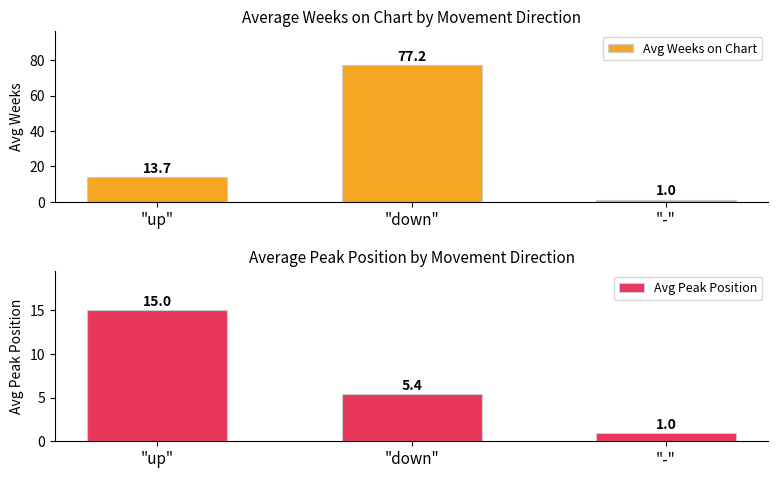

List the series in order of their peak value, highest first.

Avg Weeks on Chart, Avg Peak Position